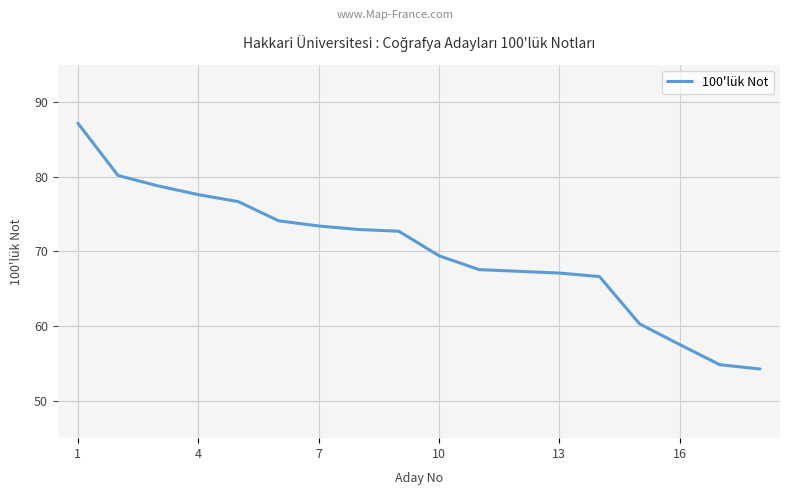

What is the greatest value displayed?

87.2